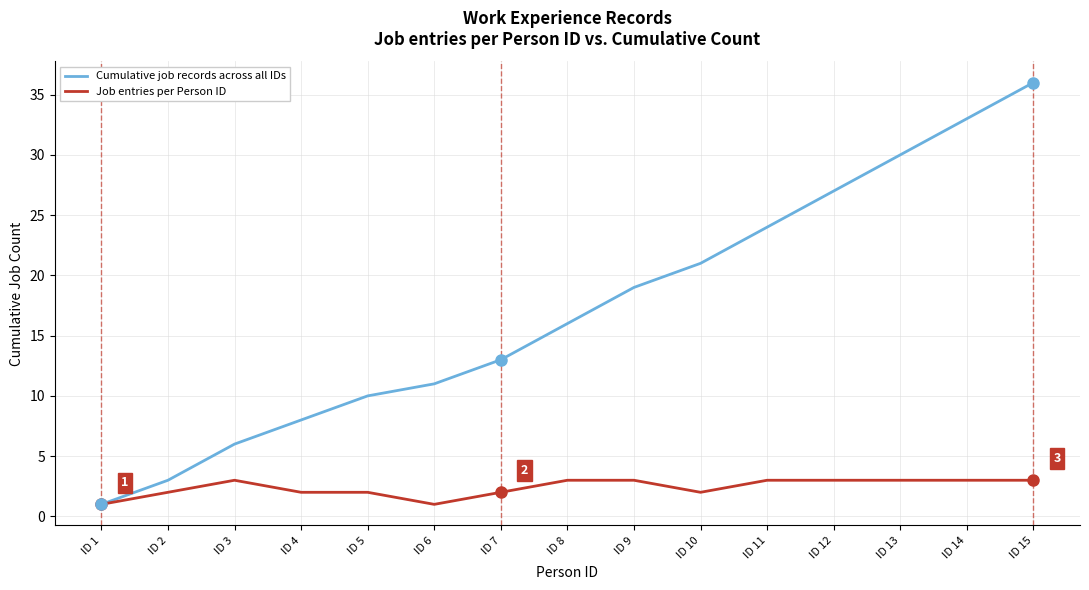

Is this an area chart (filled region under the line)?

No